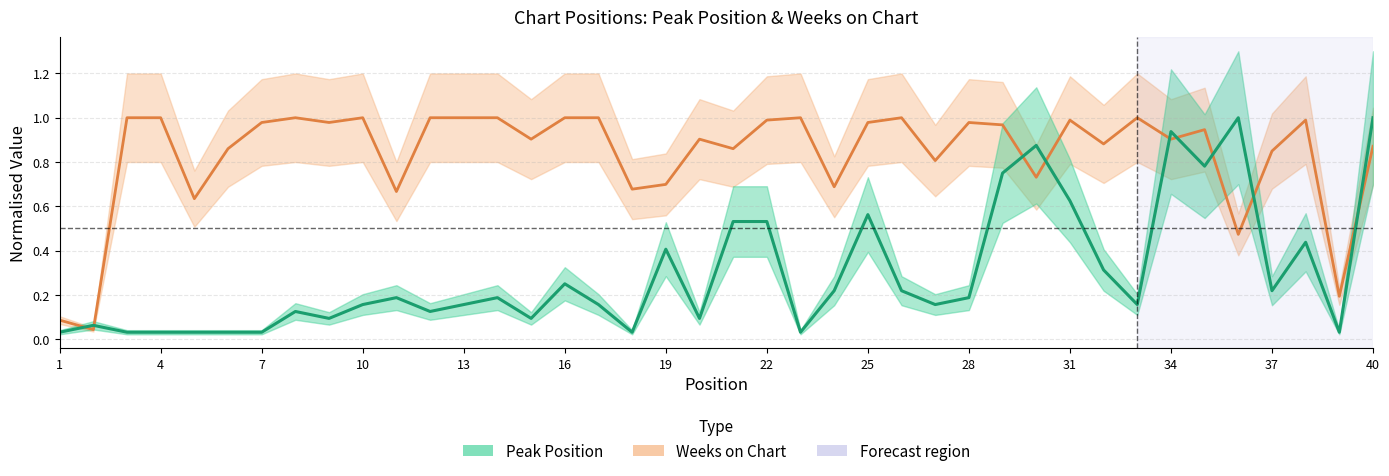

How many series are shown in this chart?

2